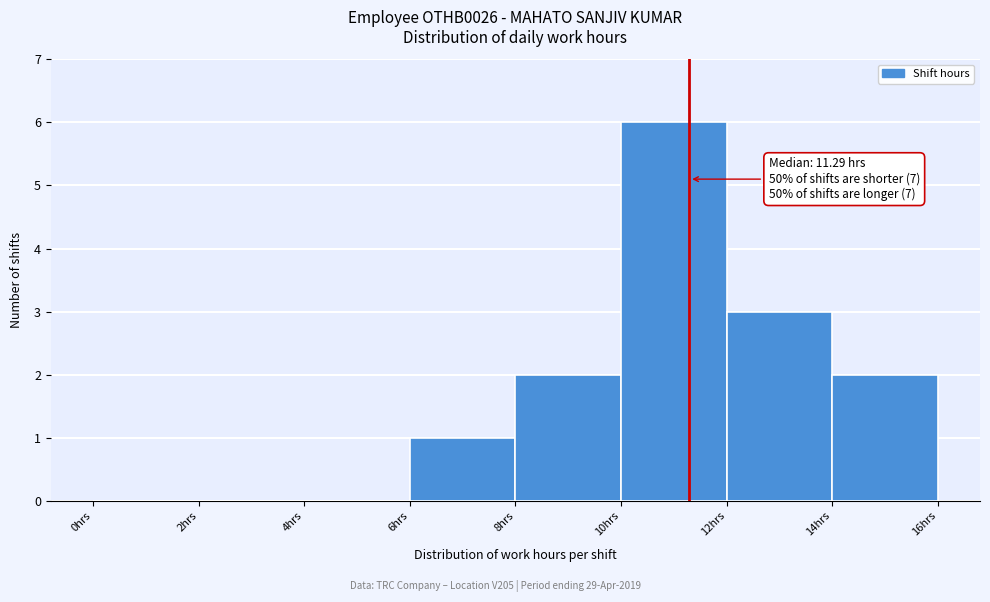

Over which range of the x-axis is the bar tallest?

10 to 12